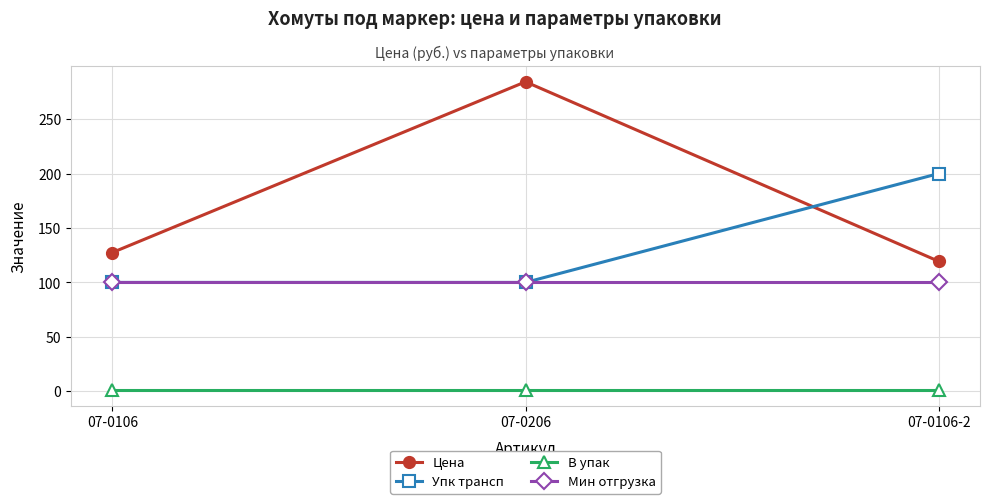

What is the sum of the Мин отгрузка values at 07-0106 and 07-0106-2?

200.0